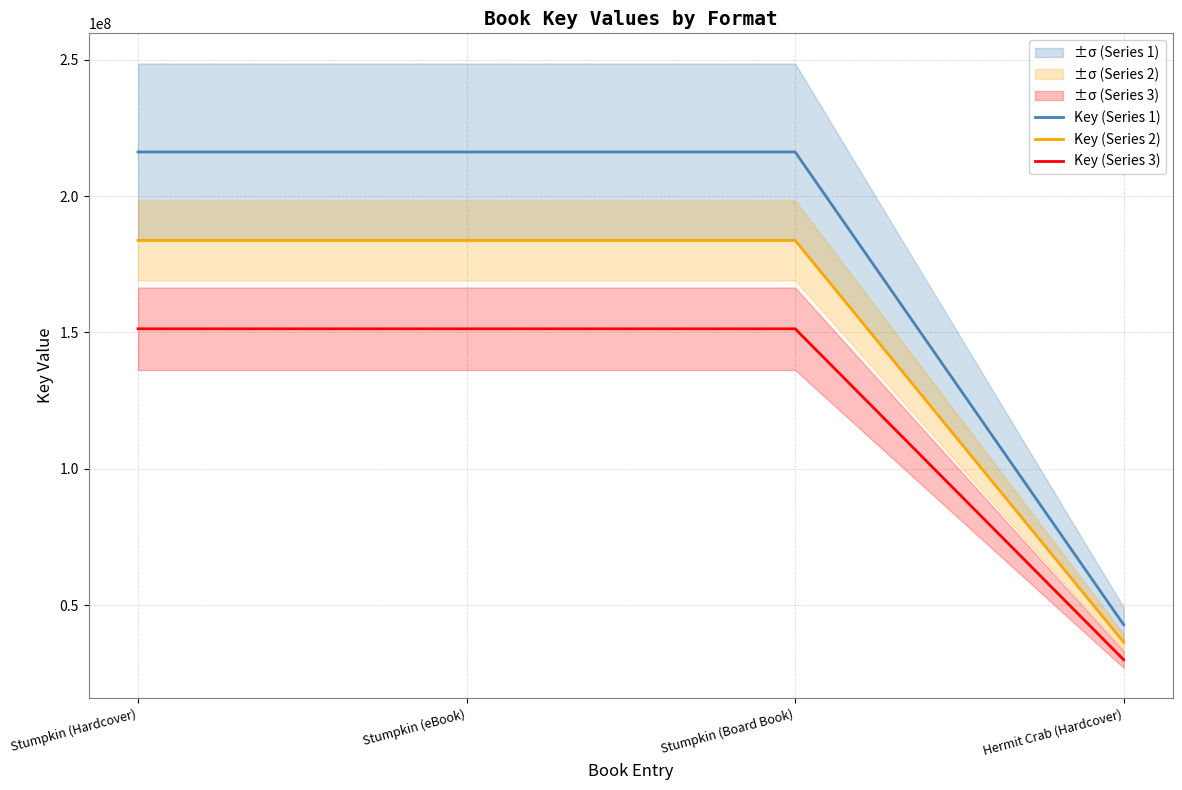

What is the total value across all series at Stumpkin (eBook)?

551280981.0